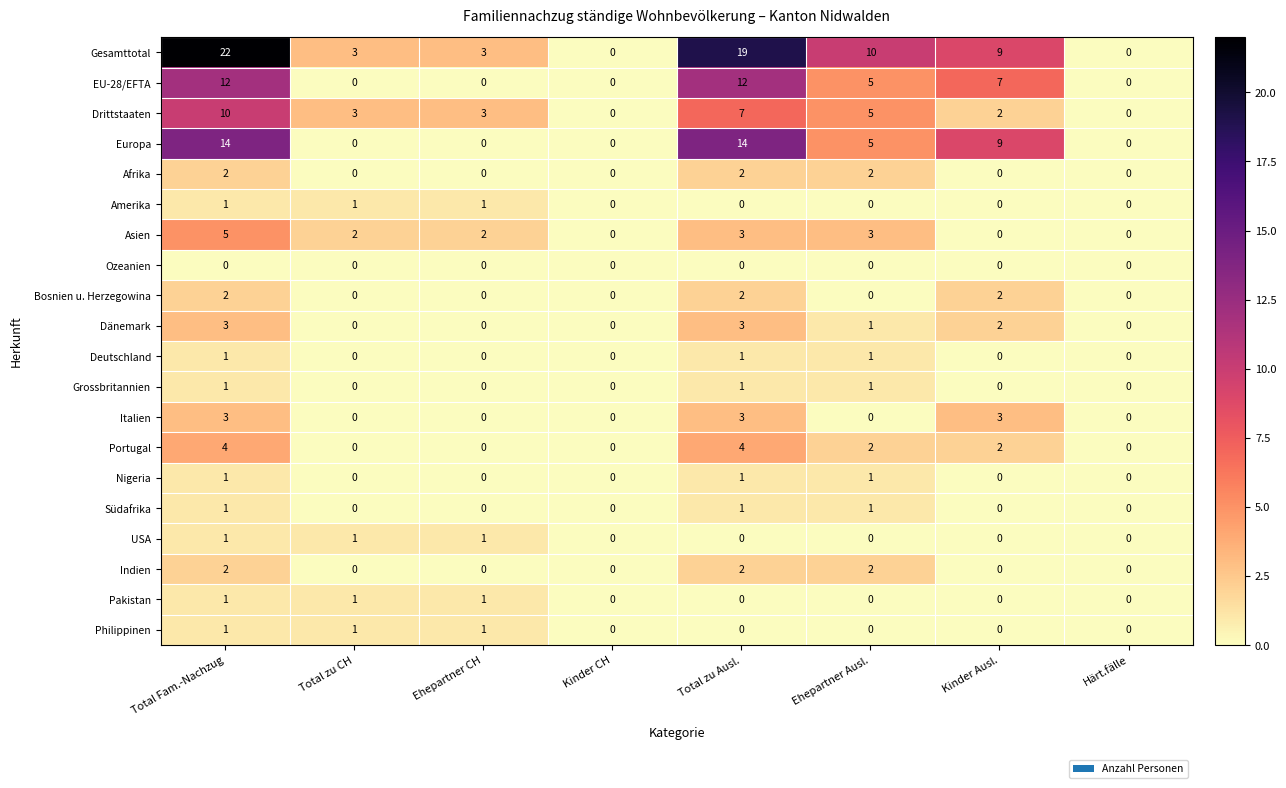

What is the sum of all Portugal values?

12